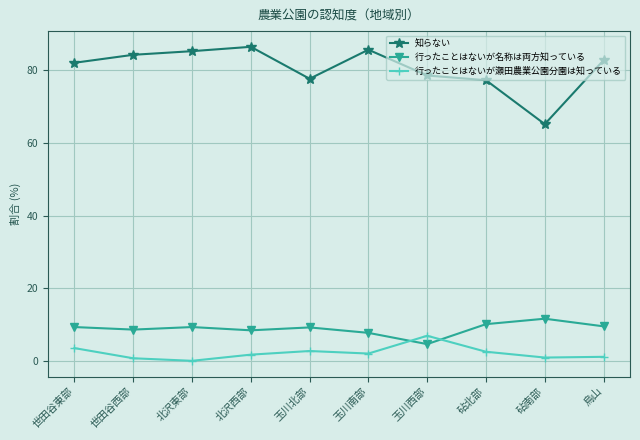

True or false: 行ったことはないが瀬田農業公園分園は知っている and 知らない cross at least once.

False